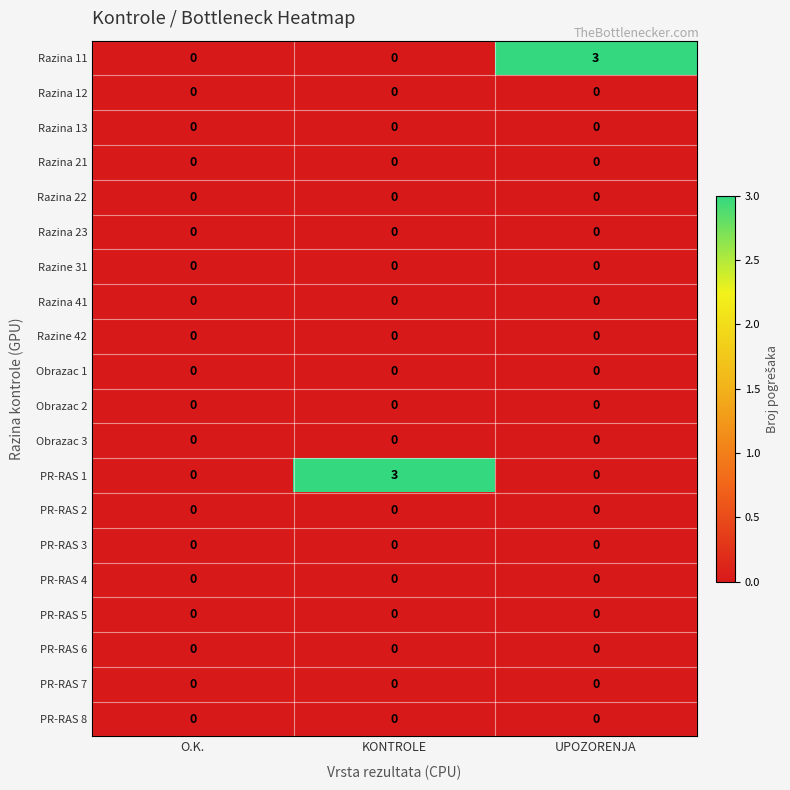

What is the total value across all series at UPOZORENJA?

3